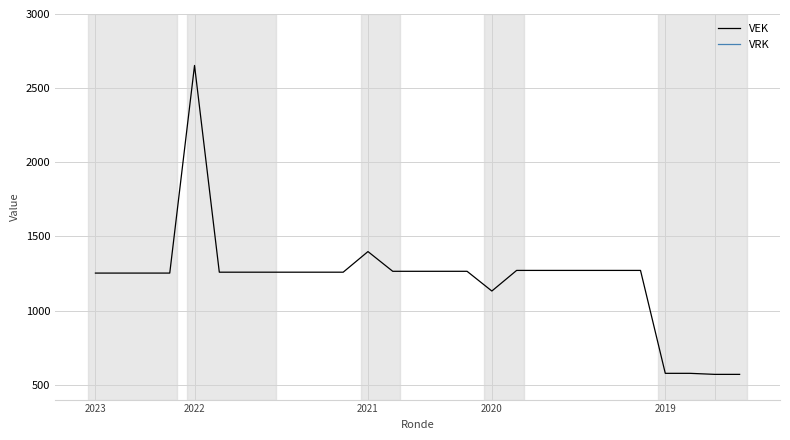

What is the spread (max minus min) of values at 8?

1259